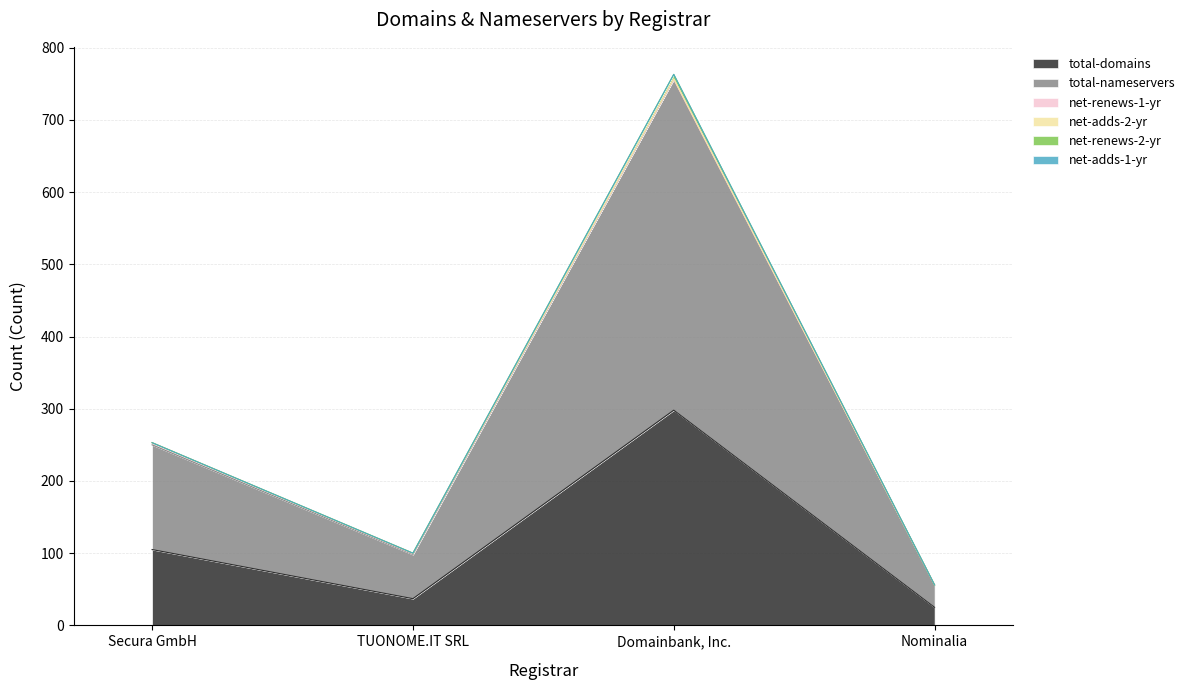

Rank the series by their maximum value, from highest to lowest.

total-nameservers, total-domains, net-renews-2-yr, net-renews-1-yr, net-adds-2-yr, net-adds-1-yr